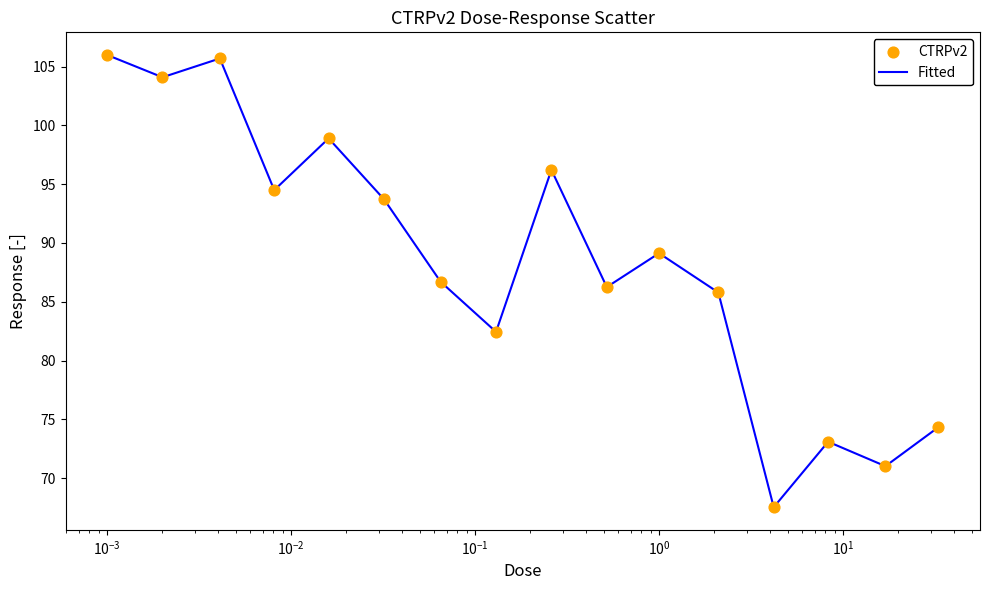

What is the minimum value shown in the chart?

67.5